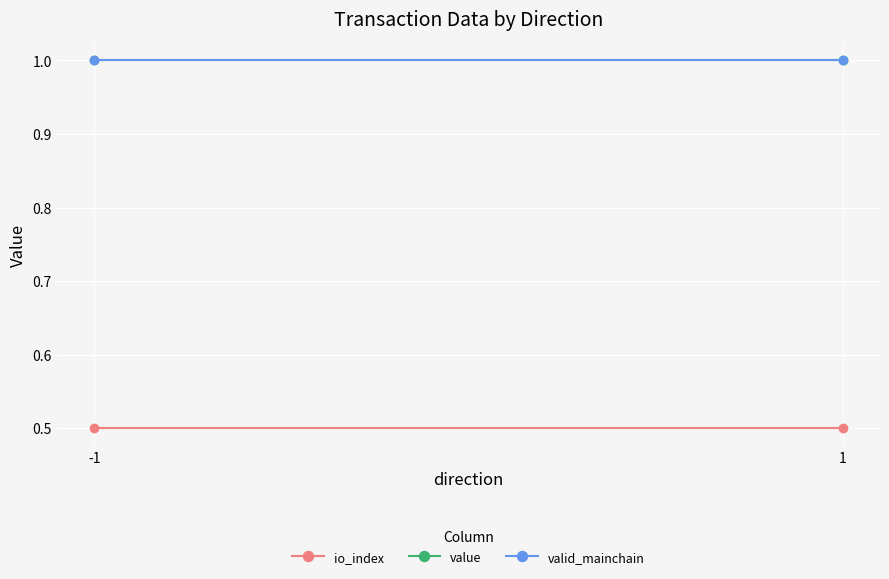

Reading right to left, list all the values displayed in this chart.

io_index: 0.5	0.5
value: 1.0	1.0
valid_mainchain: 1.0	1.0